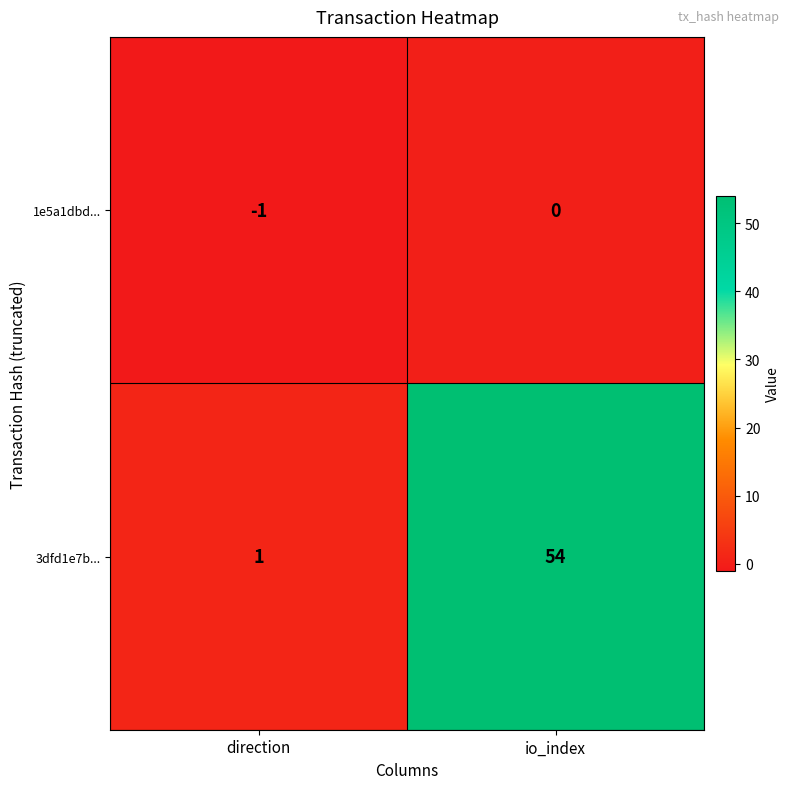

Rank the series by their average value, from lowest to highest.

1e5a1dbd..., 3dfd1e7b...